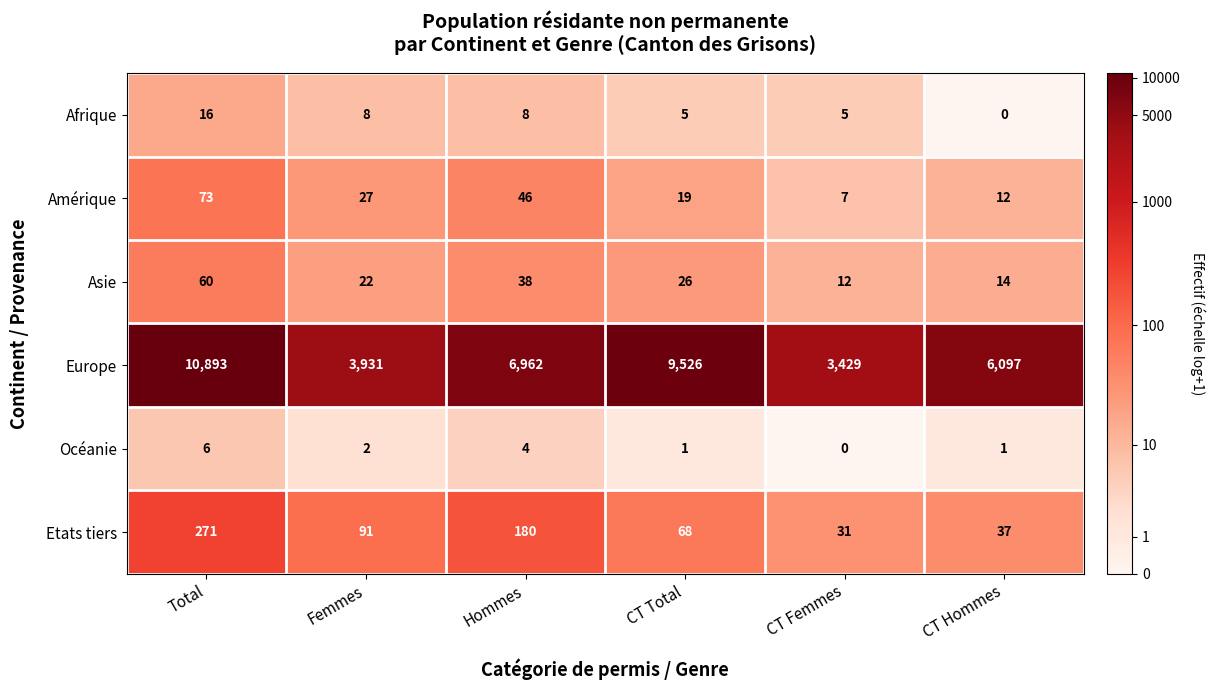

What is the total value across all series at CT Hommes?

6161